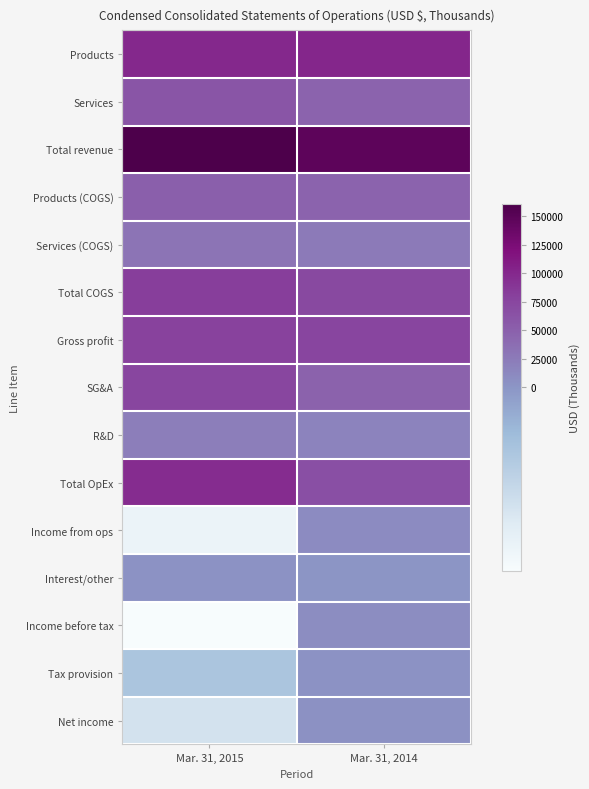

Which has a higher value, Mar. 31, 2015 or Mar. 31, 2014?

Mar. 31, 2014